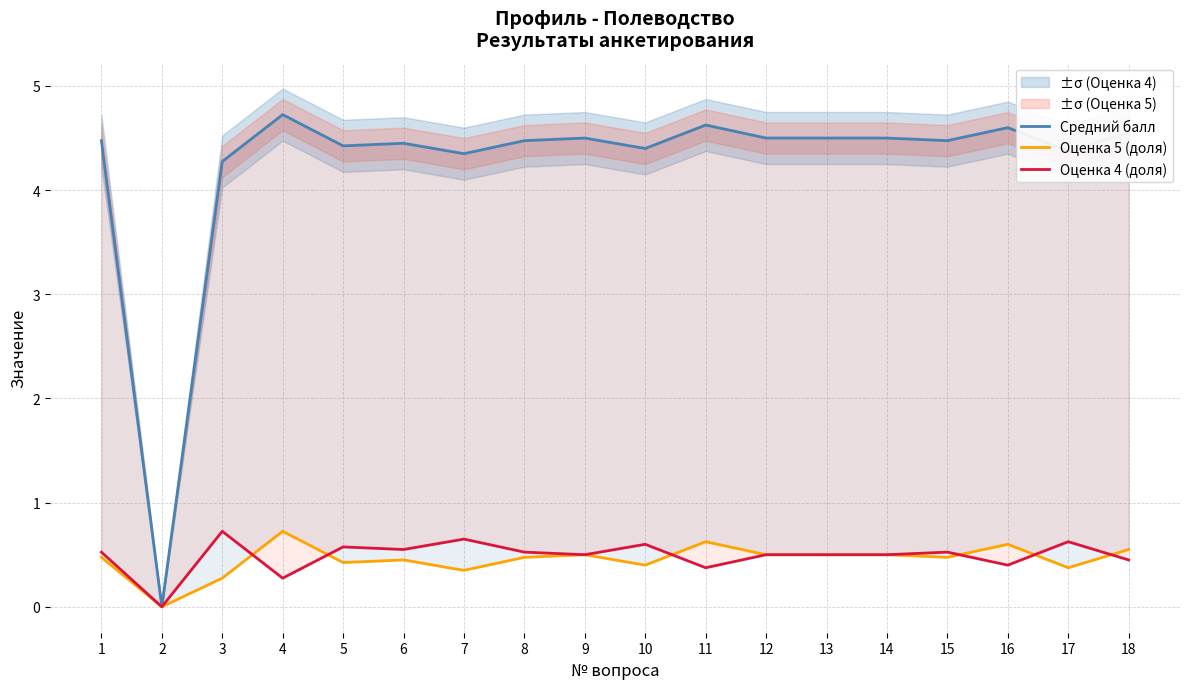

What is the difference between the second highest and minimum values in the Средний балл series?

4.6